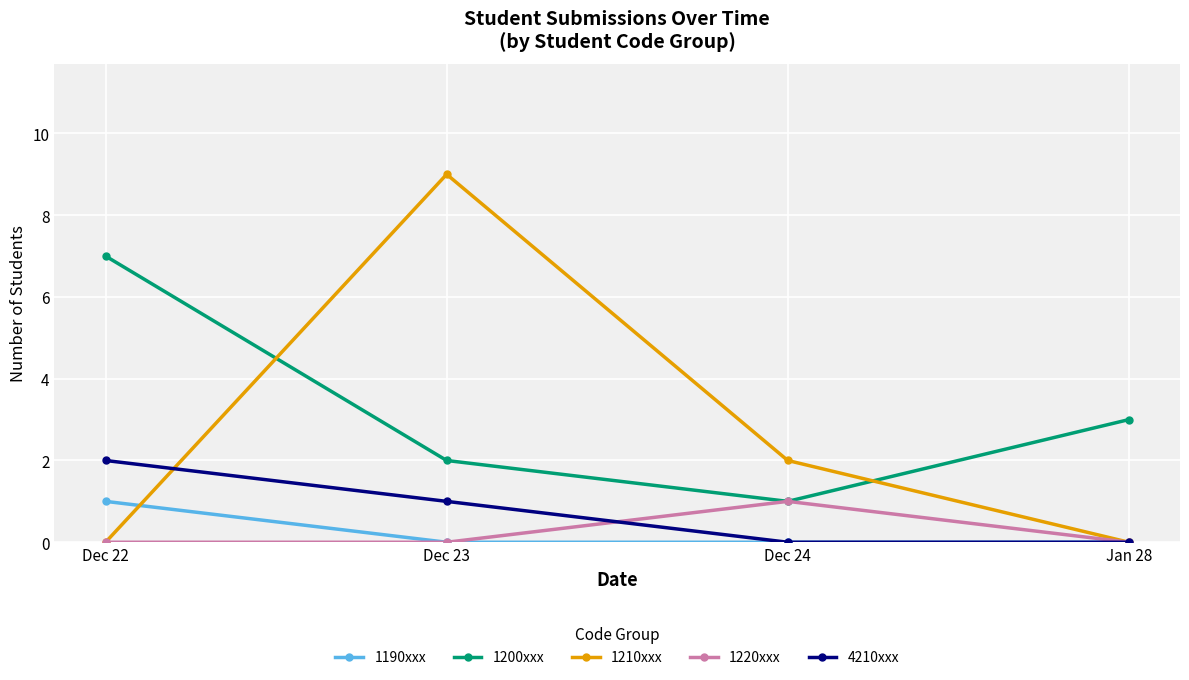

What is the total value across all series at Dec 23?

12